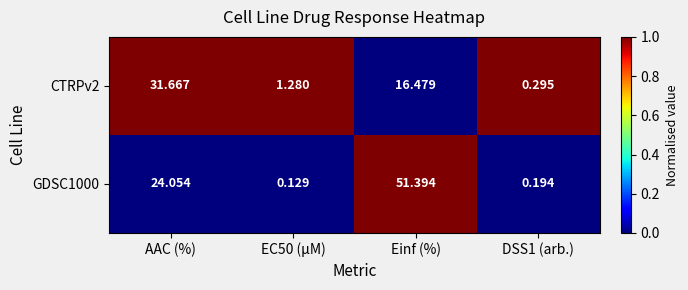

Where is GDSC1000 nearest to the value 25?

AAC (%)